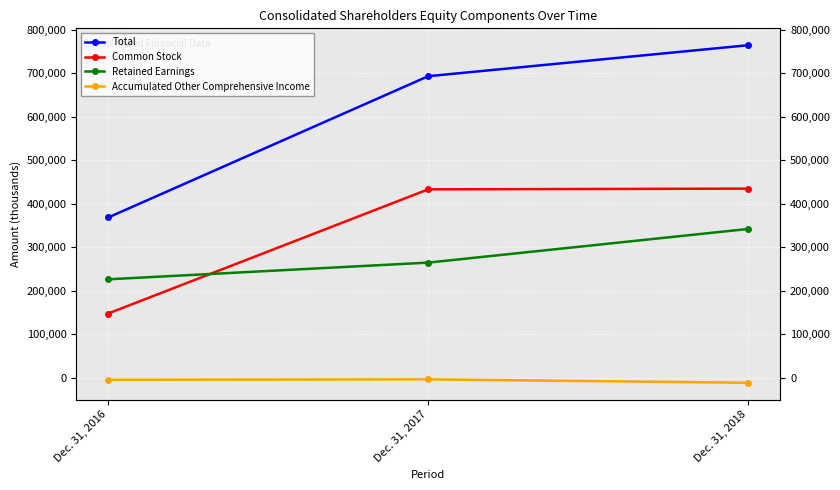

Reading right to left, transcribe all the data shown in this chart.

Total: Dec. 31, 2018=764230	Dec. 31, 2017=692979	Dec. 31, 2016=368101
Common Stock: Dec. 31, 2018=434453	Dec. 31, 2017=432794	Dec. 31, 2016=147287
Retained Earnings: Dec. 31, 2018=341738	Dec. 31, 2017=264331	Dec. 31, 2016=225921
Accumulated Other Comprehensive Income: Dec. 31, 2018=-11961	Dec. 31, 2017=-4146	Dec. 31, 2016=-5107